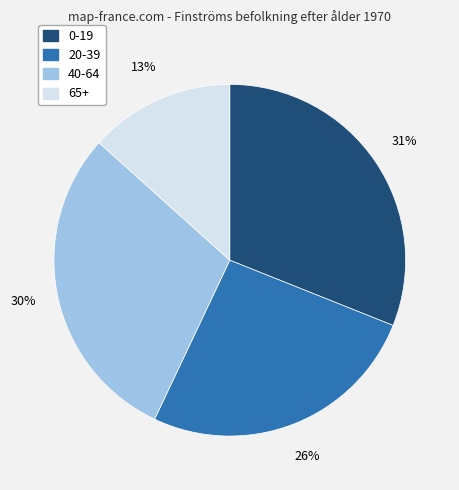

Which has a higher value, 20-39 or 65+?

20-39